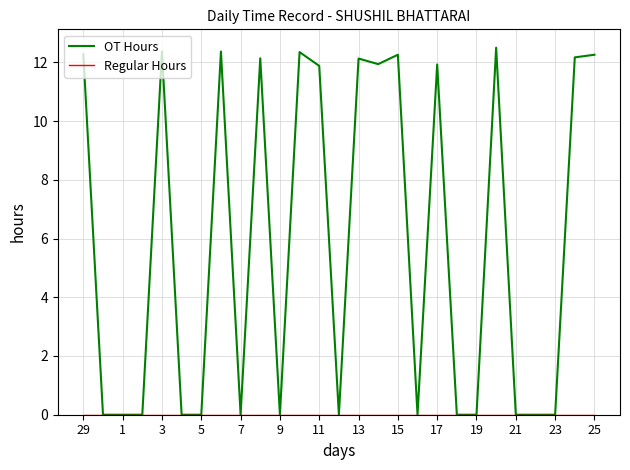

Which series has the widest spread of values?

OT Hours